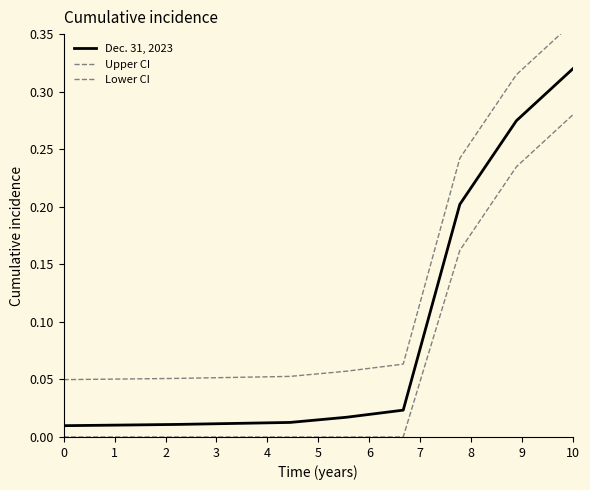

Which series has the largest total across all categories?

Upper CI